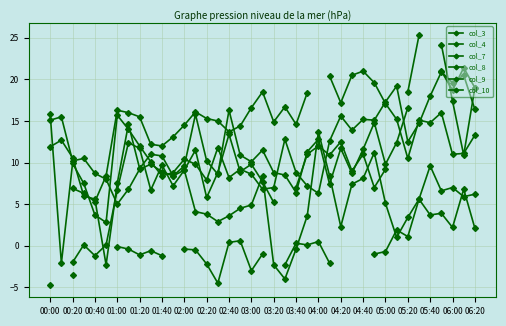

What is the difference between the col_4 values at 37 and 25?

10.5